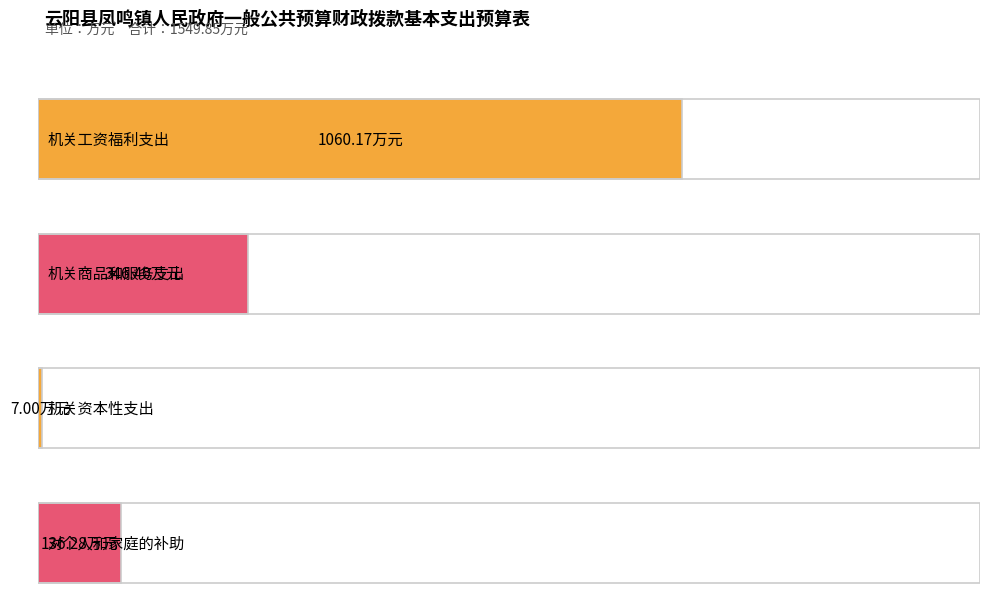

What is the difference between the second highest and minimum values?

339.4